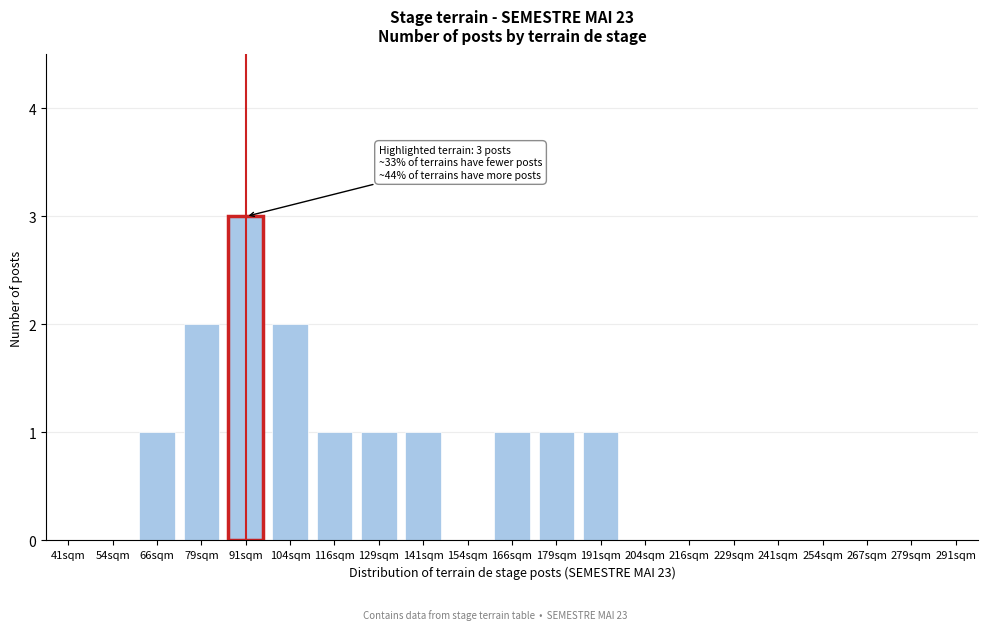

Reading left to right, what are all the values shown in this chart?

41sqm=0	54sqm=0	66sqm=1	79sqm=2	91sqm=3	104sqm=2	116sqm=1	129sqm=1	141sqm=1	154sqm=0	166sqm=1	179sqm=1	191sqm=1	204sqm=0	216sqm=0	229sqm=0	241sqm=0	254sqm=0	267sqm=0	279sqm=0	291sqm=0